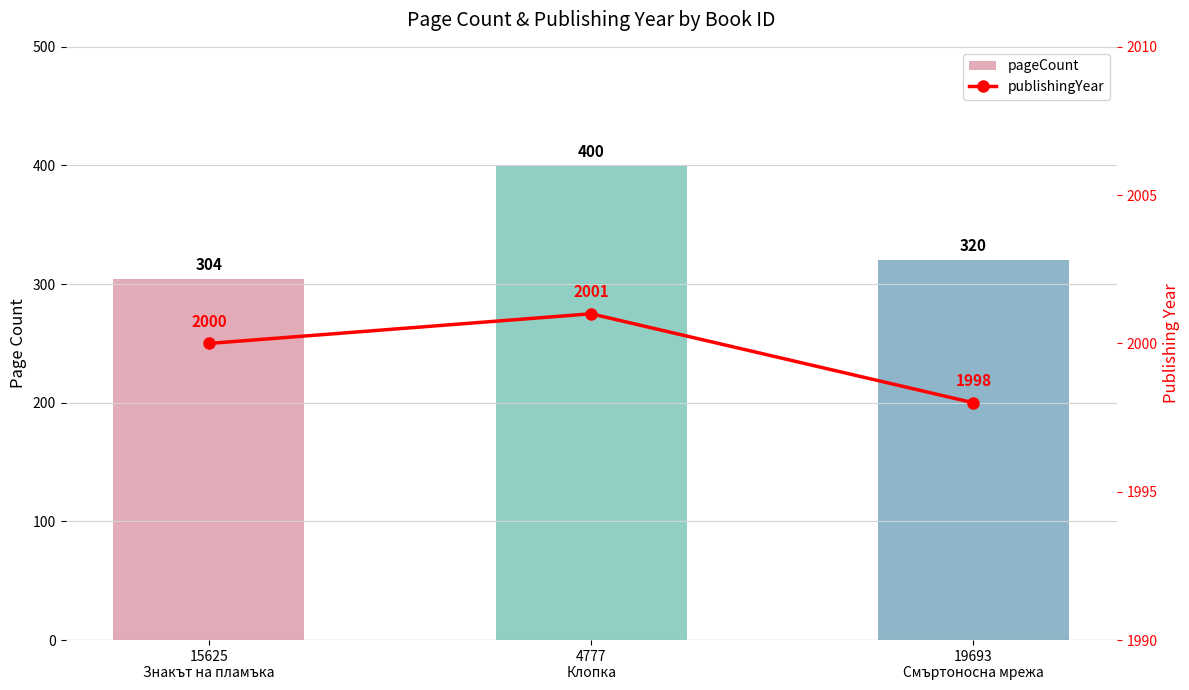

How many values in the publishingYear series are below 2000?

1